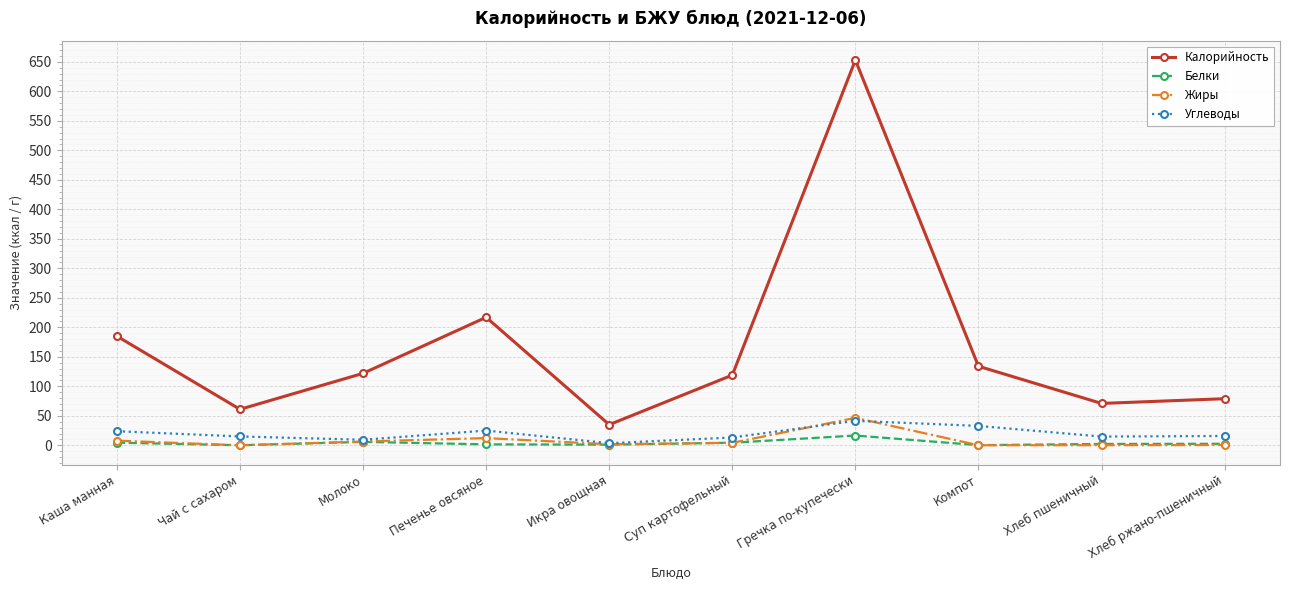

At which category is the sum across all series the highest?

Гречка по-купечески